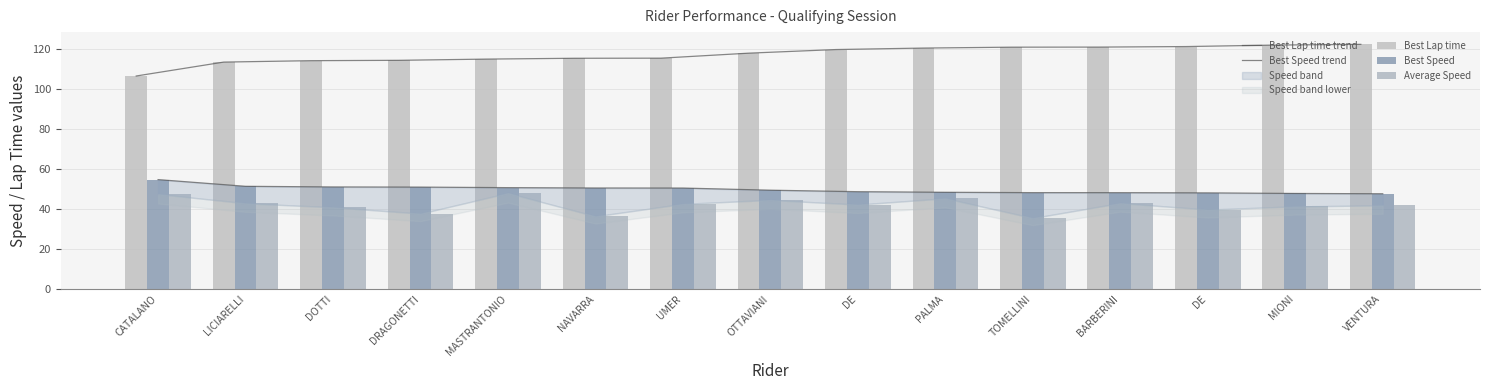

At which label does Best Speed trend reach its minimum?

VENTURA